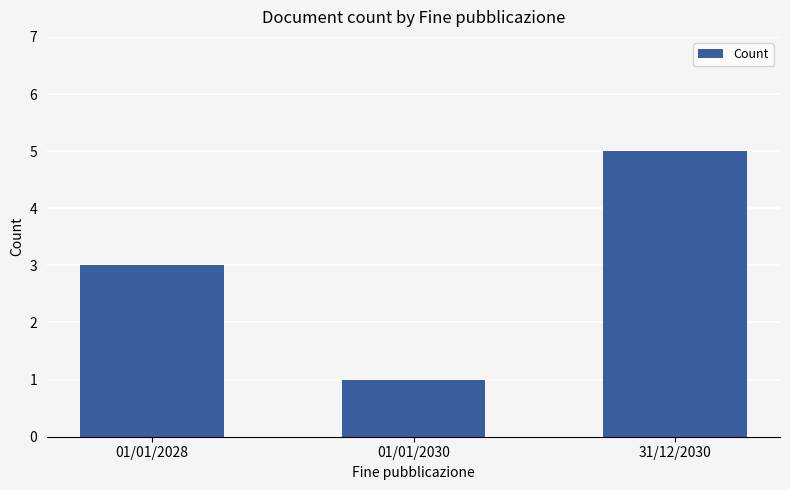

How many categories are shown in the chart?

3